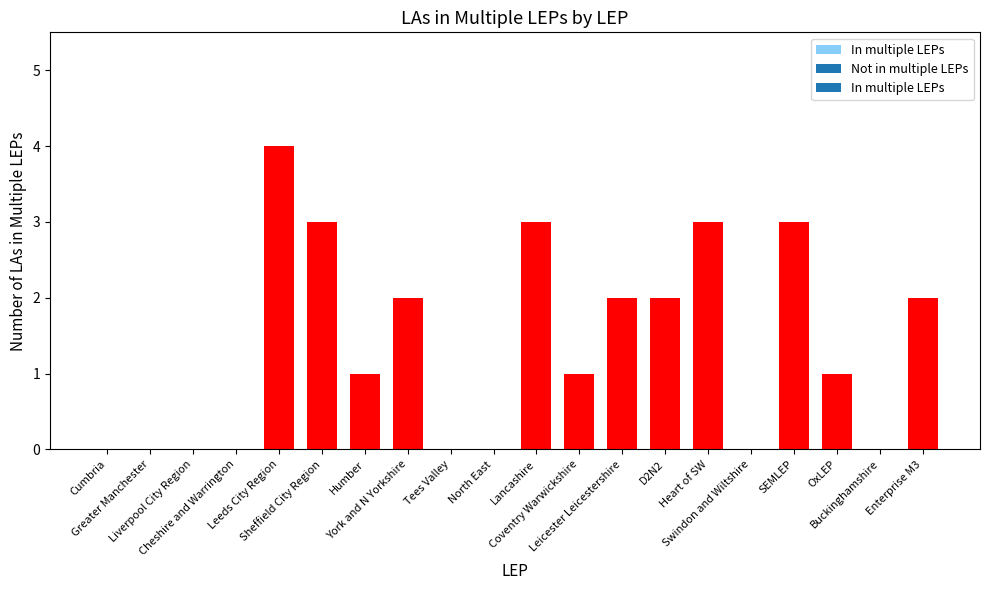

What is the greatest value displayed?

4